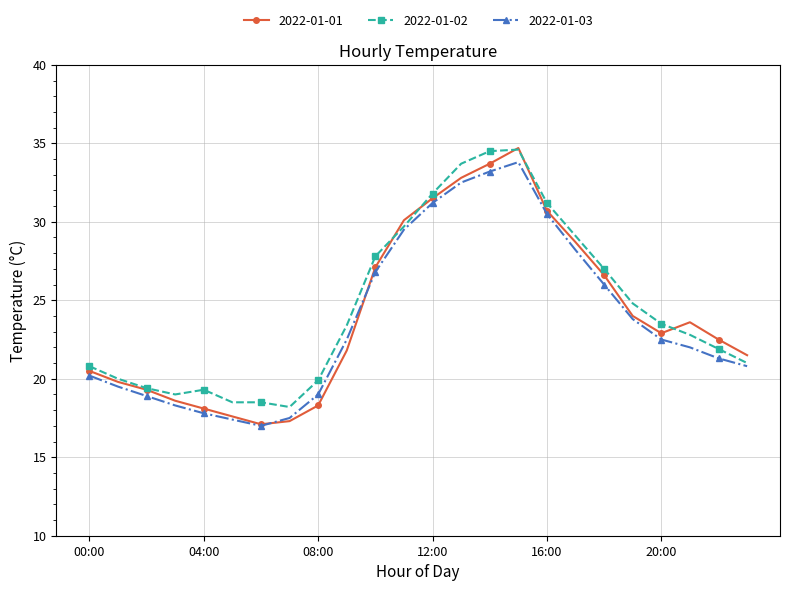

True or false: 2022-01-02 has more than 0 points higher than both neighbors.

True